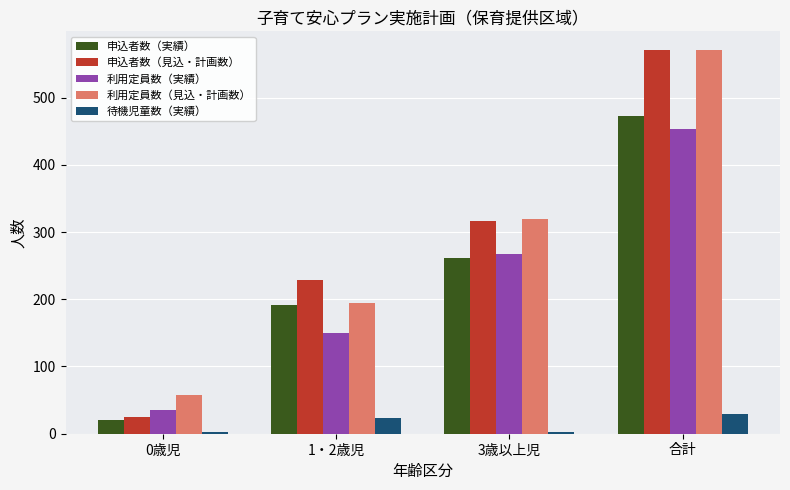

At how many categories does at least one series exceed 413?

1